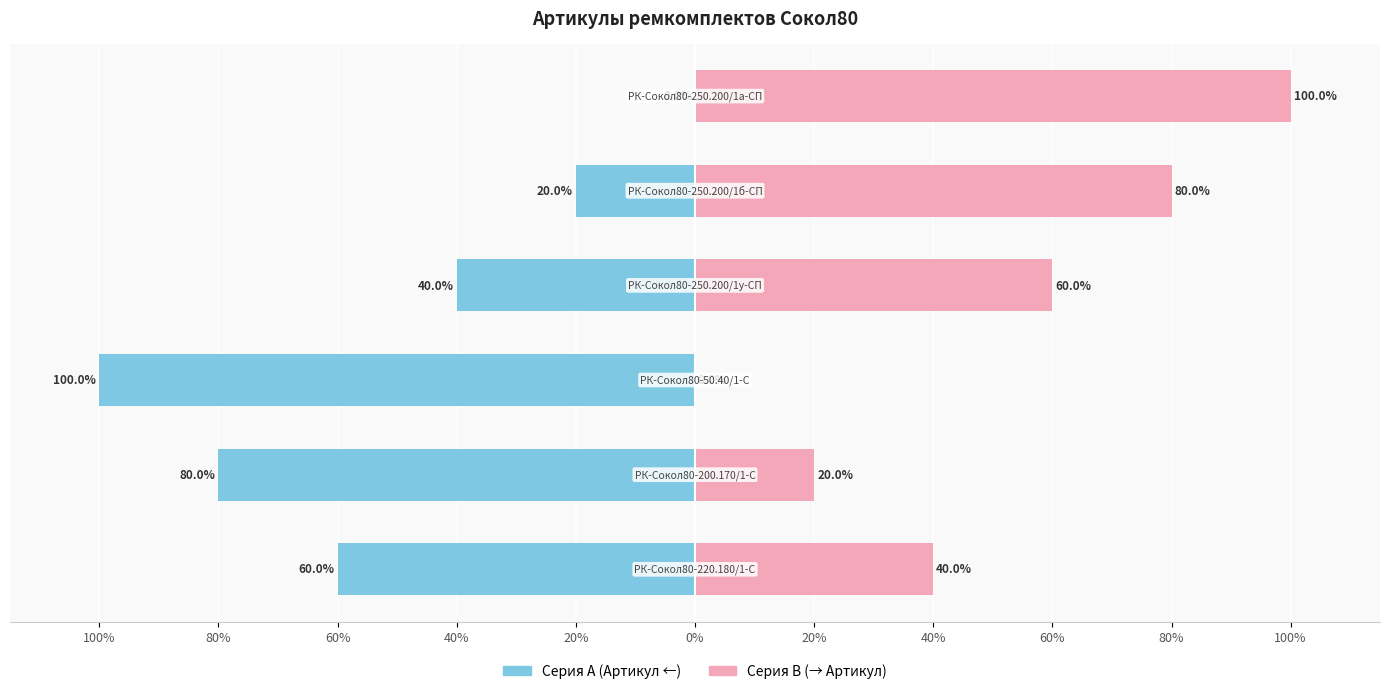

Does the chart contain stacked bars?

No